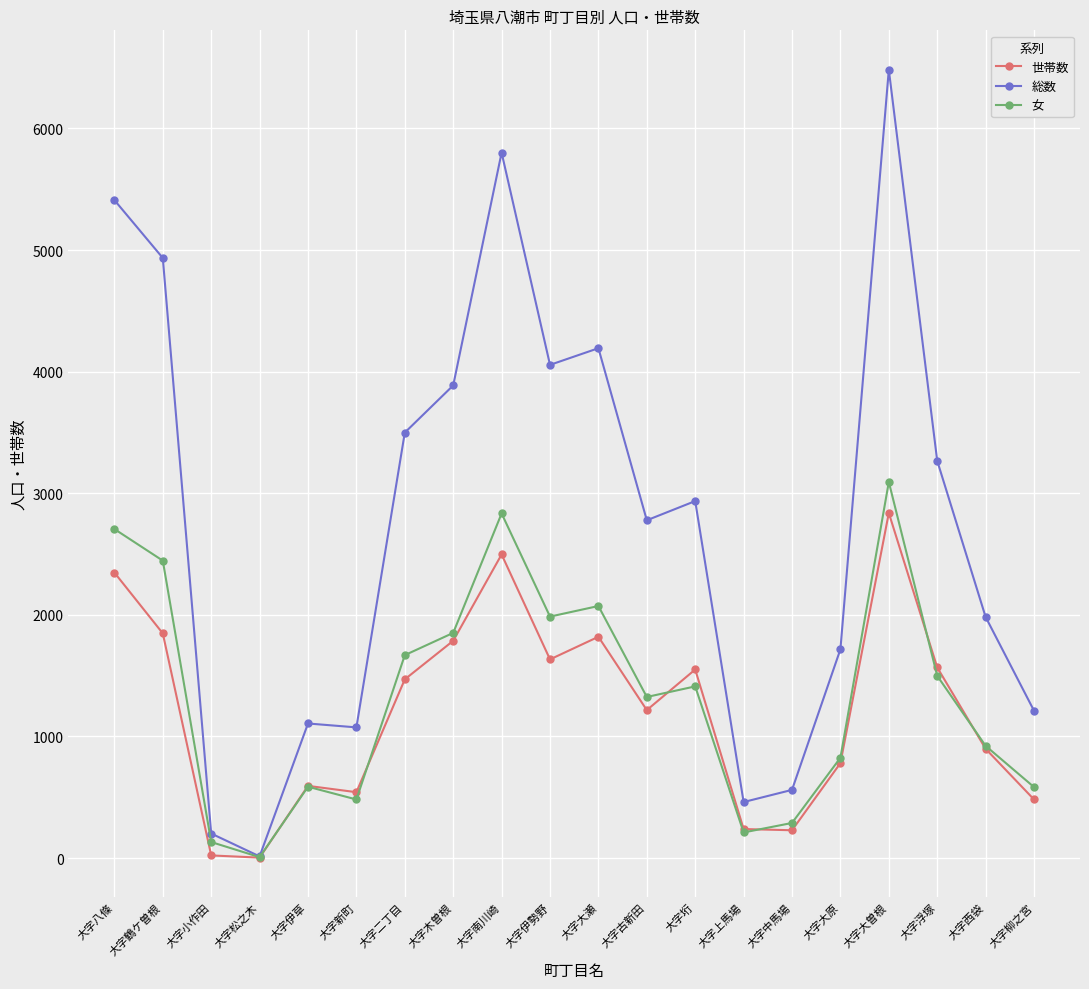

List the series in order of their peak value, highest first.

総数, 女, 世帯数